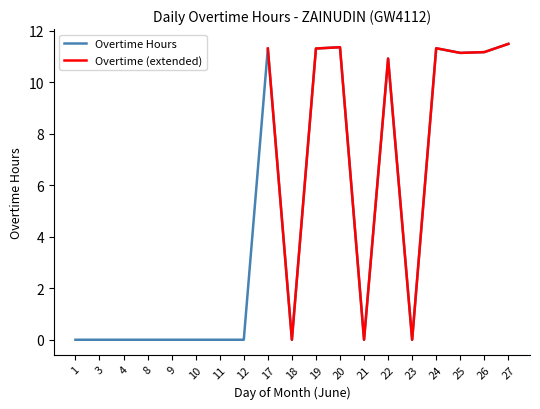

How many points are lower than both their immediate neighbors (excluding endpoints)?

4